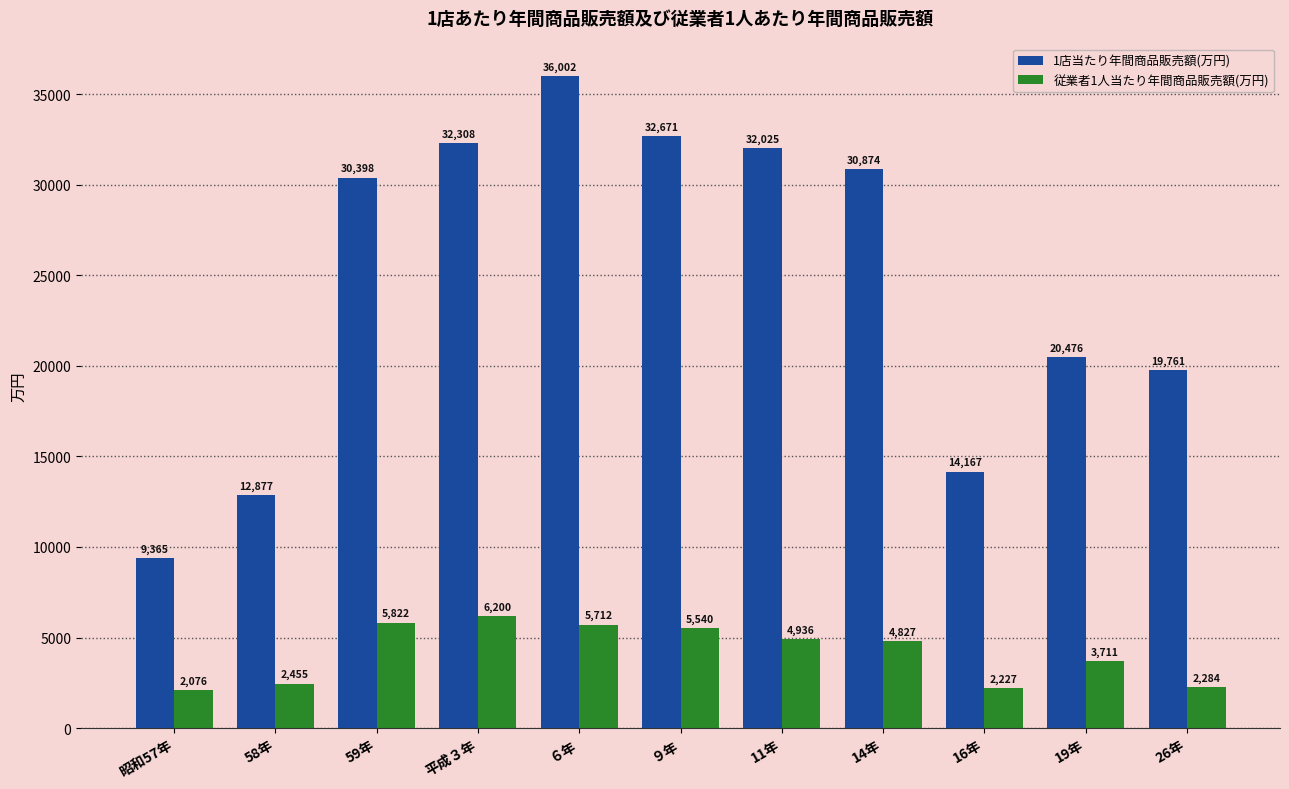

How many bars are there in each group?

2